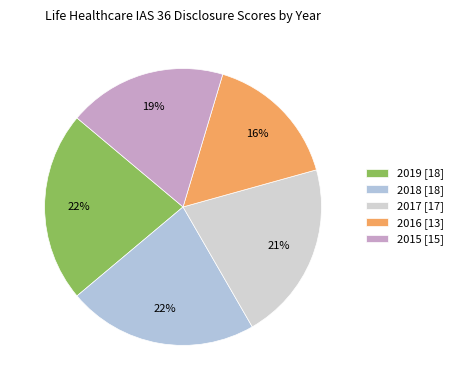

How many slices are in this pie chart?

5